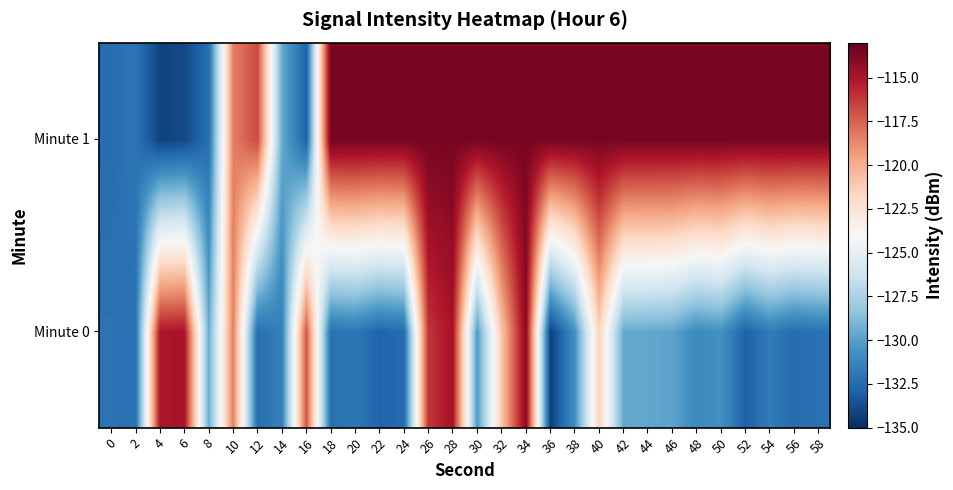

Which series changed the most between 12 and 22?

Minute 1